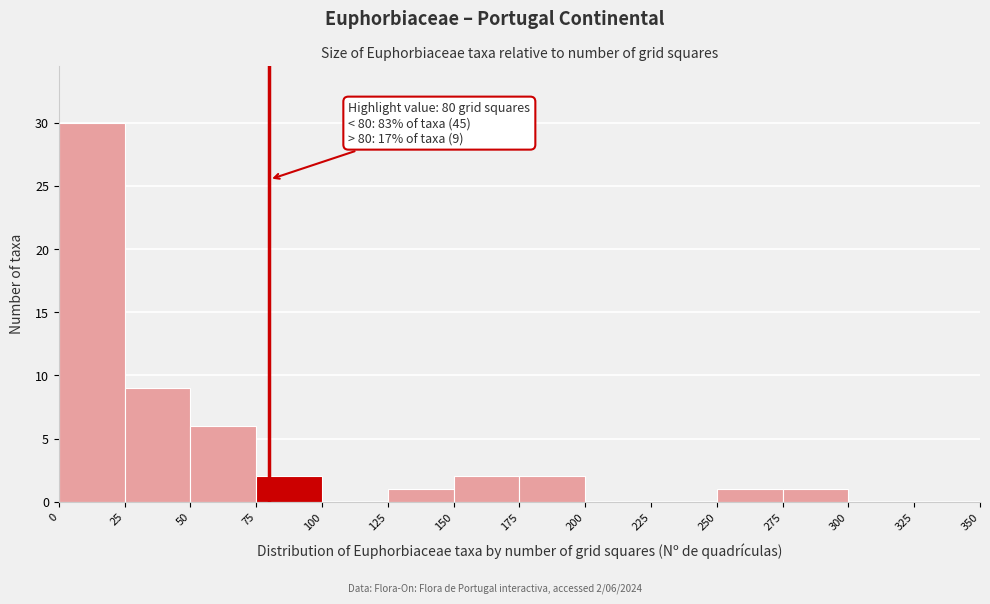

Which range on the x-axis has the tallest bar?

0 to 25